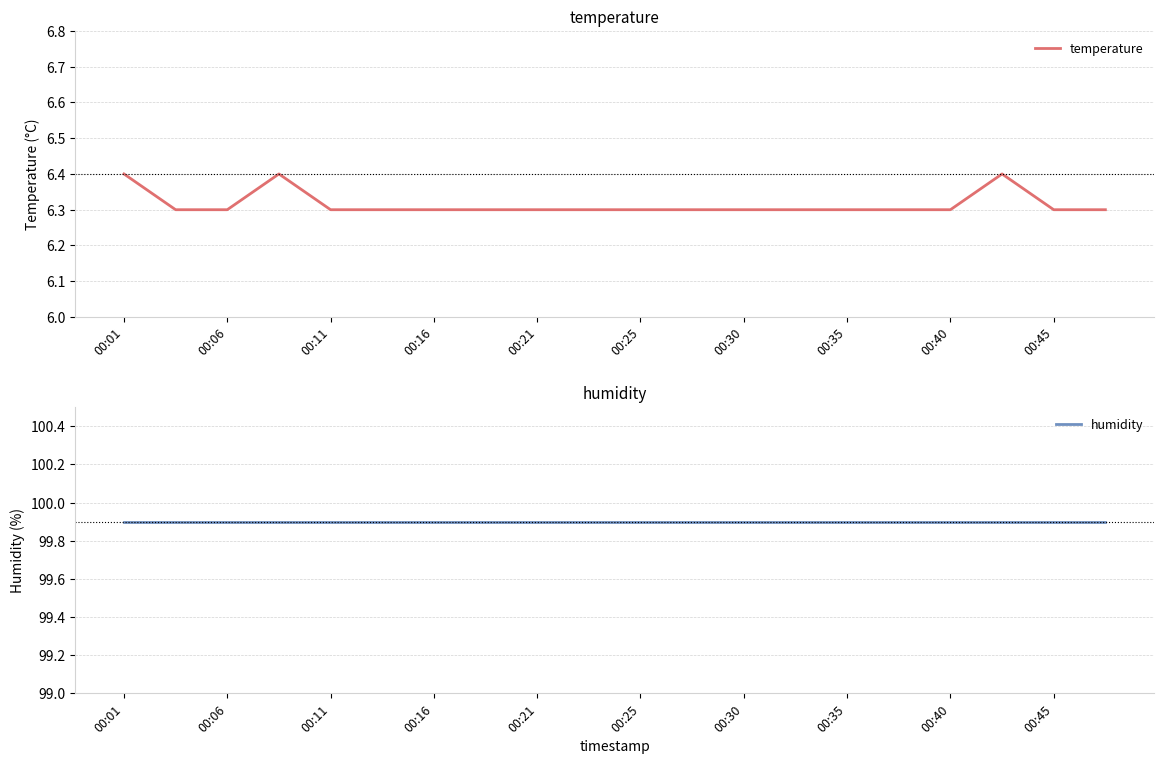

True or false: temperature and humidity intersect in this chart.

False